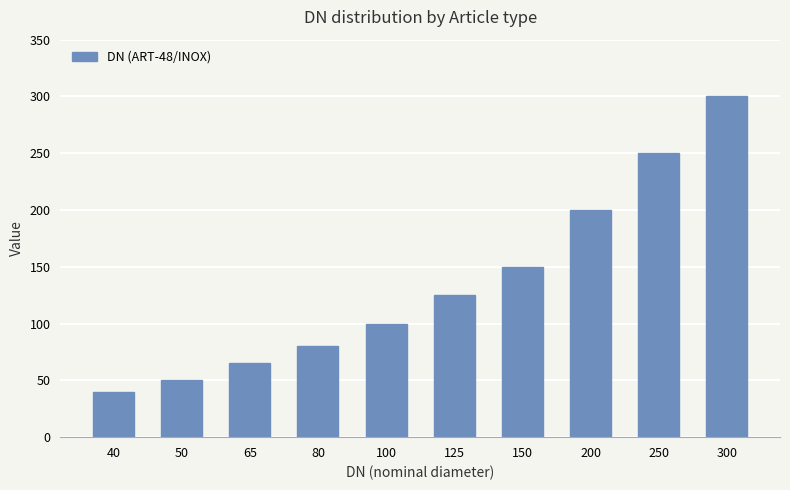

What is the difference between the values at 125 and 300?

175